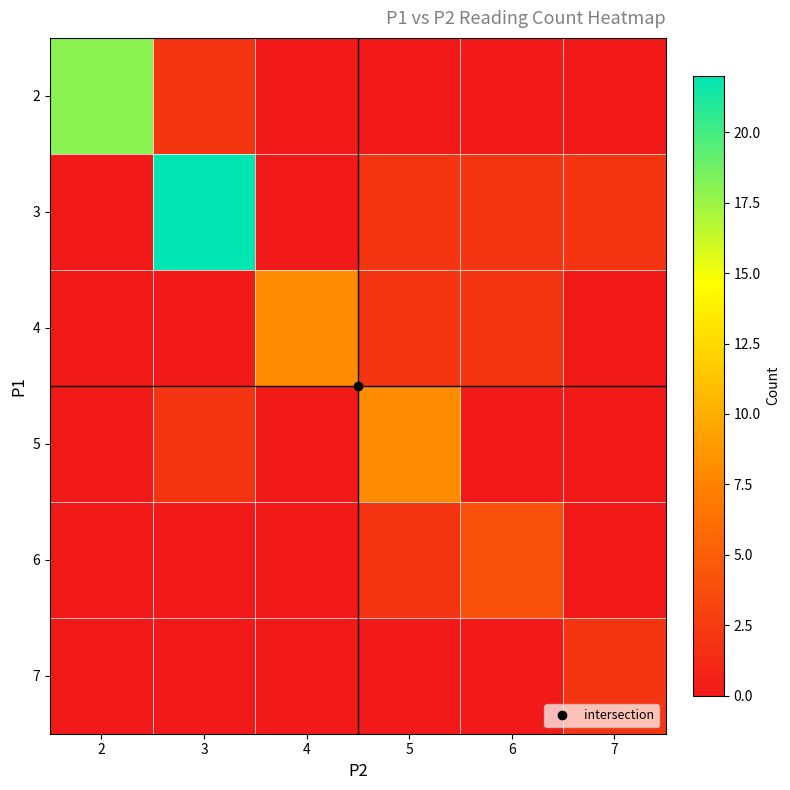

What is the greatest value displayed?

22